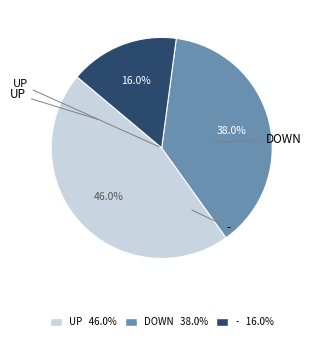

Which slice is the smallest?

-